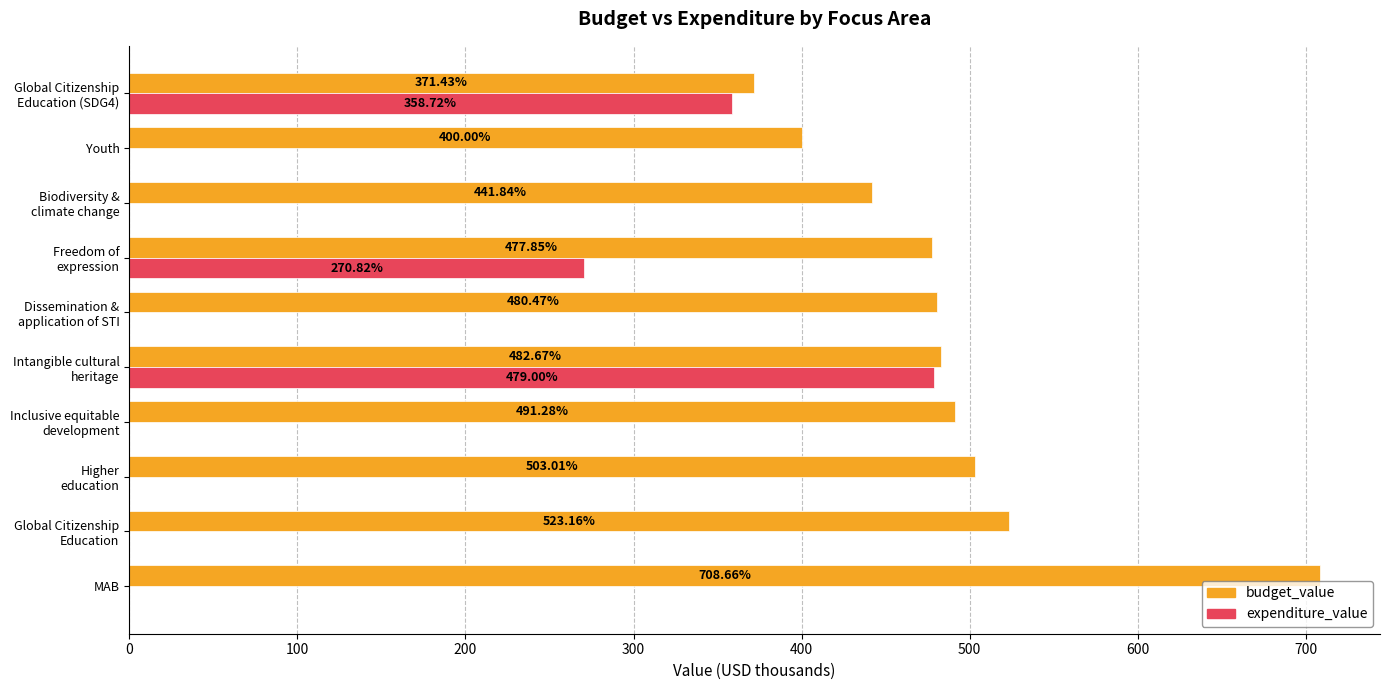

What is the total value across all series at MAB?

708.7